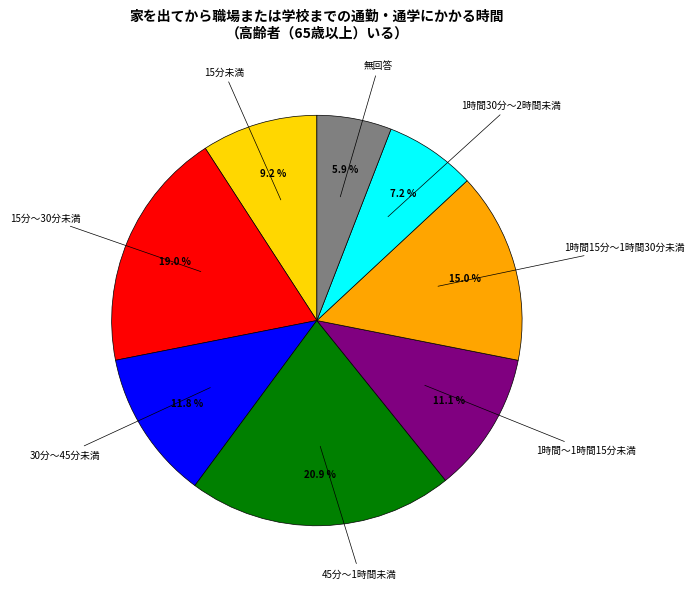

Does any single category account for the majority?

No